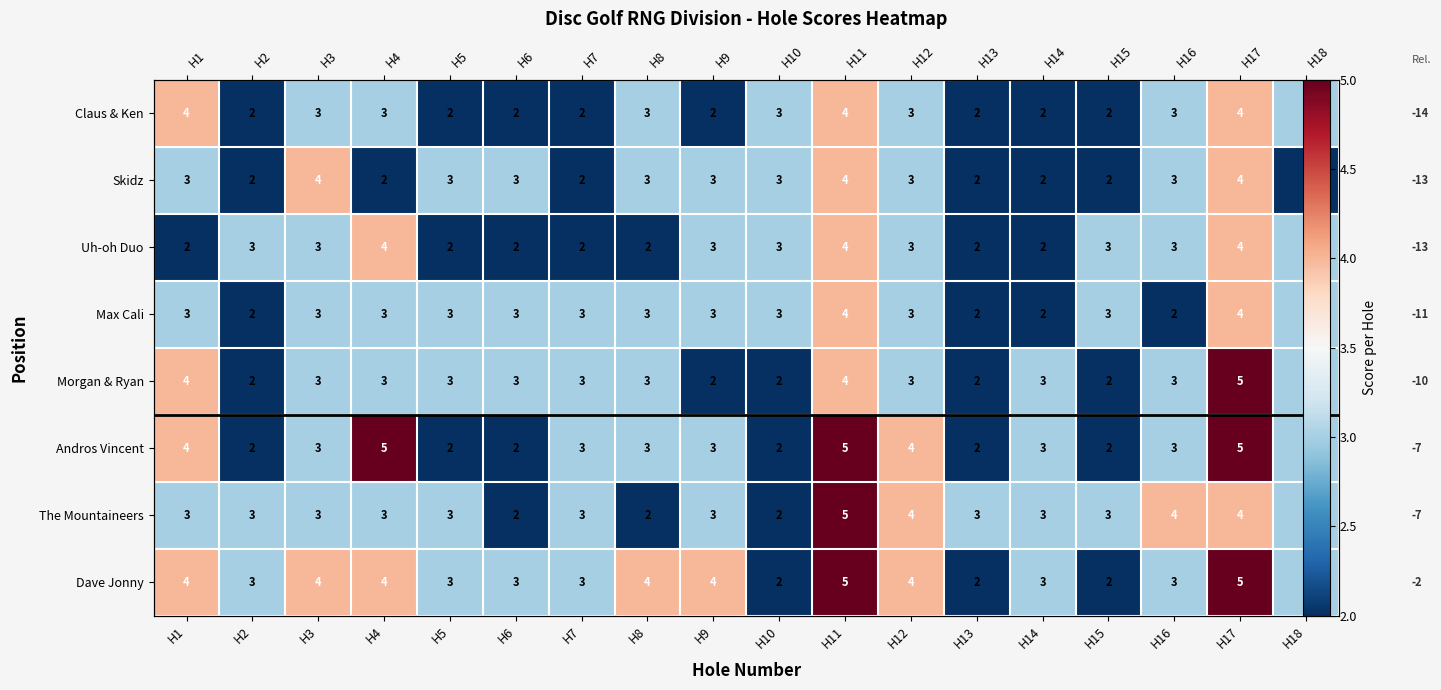

Which series has the largest total across all categories?

Dave Jonny